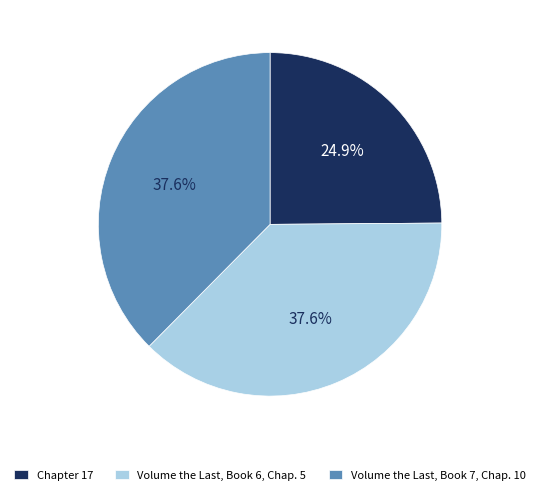

Is there any slice that represents more than half of the pie?

No